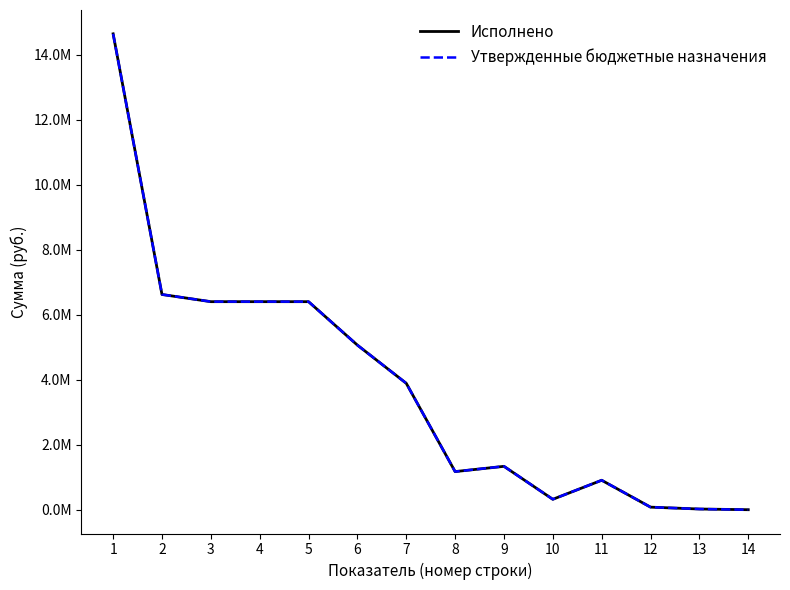

At which category is the sum across all series the highest?

1